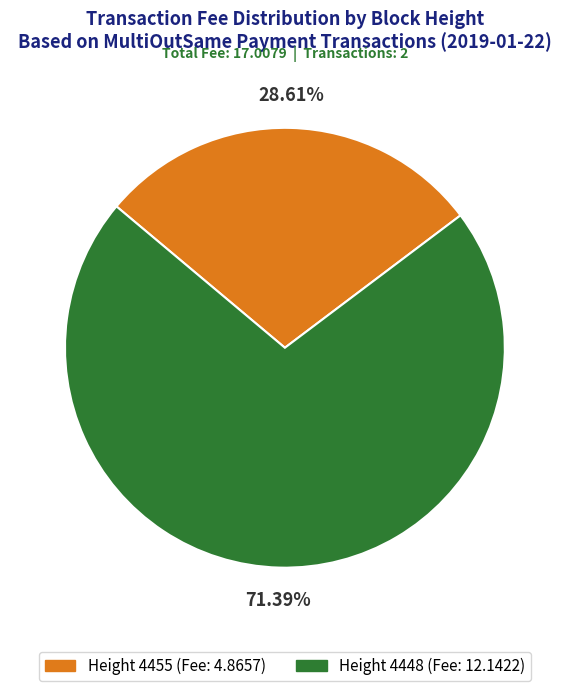

Which has a higher value, Height 4455 (Fee: 4.8657) or Height 4448 (Fee: 12.1422)?

Height 4448 (Fee: 12.1422)